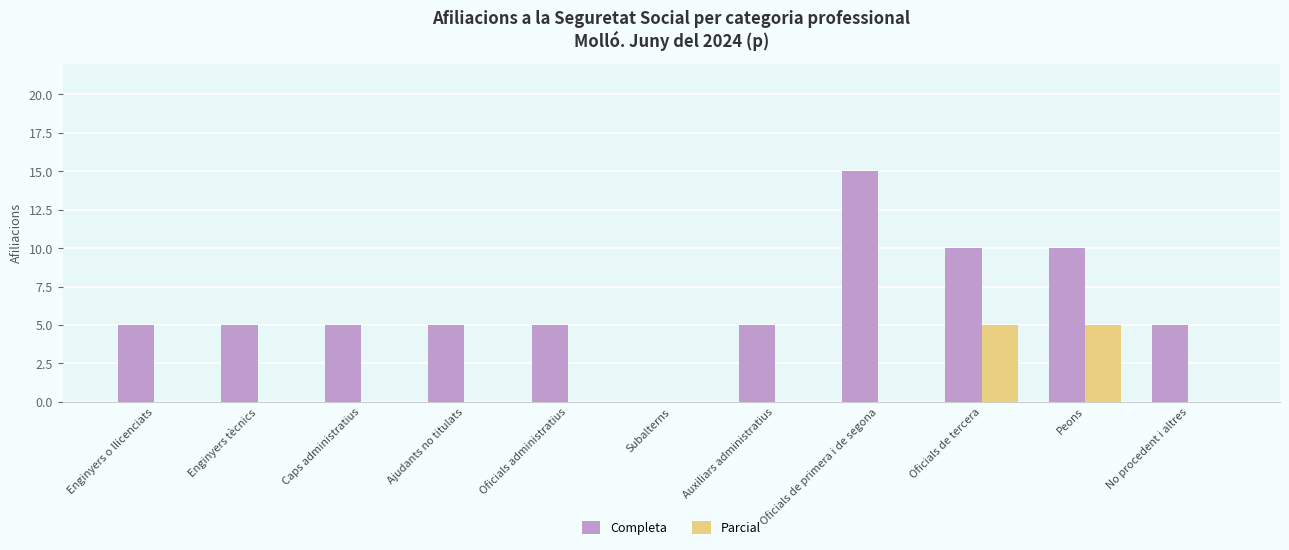

Reading left to right, list all the values displayed in this chart.

Completa: 5	5	5	5	5	0	5	15	10	10	5
Parcial: 0	0	0	0	0	0	0	0	5	5	0